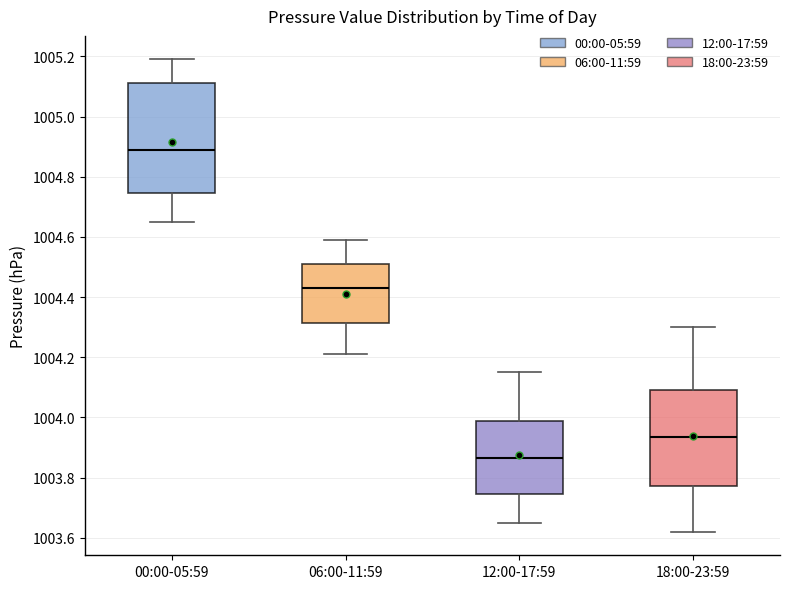

Reading left to right, read every box against the y-axis: the position of its median line, the range the box covers, and the ends of its whiskers. The values are not printed on the chart, so give them approximately, as read against the axis.

00:00-05:59: median 1004.90, box 1004.74 to 1005.12, whiskers 1004.66 to 1005.20
06:00-11:59: median 1004.44, box 1004.32 to 1004.52, whiskers 1004.22 to 1004.60
12:00-17:59: median 1003.86, box 1003.74 to 1003.98, whiskers 1003.66 to 1004.16
18:00-23:59: median 1003.94, box 1003.78 to 1004.10, whiskers 1003.62 to 1004.30